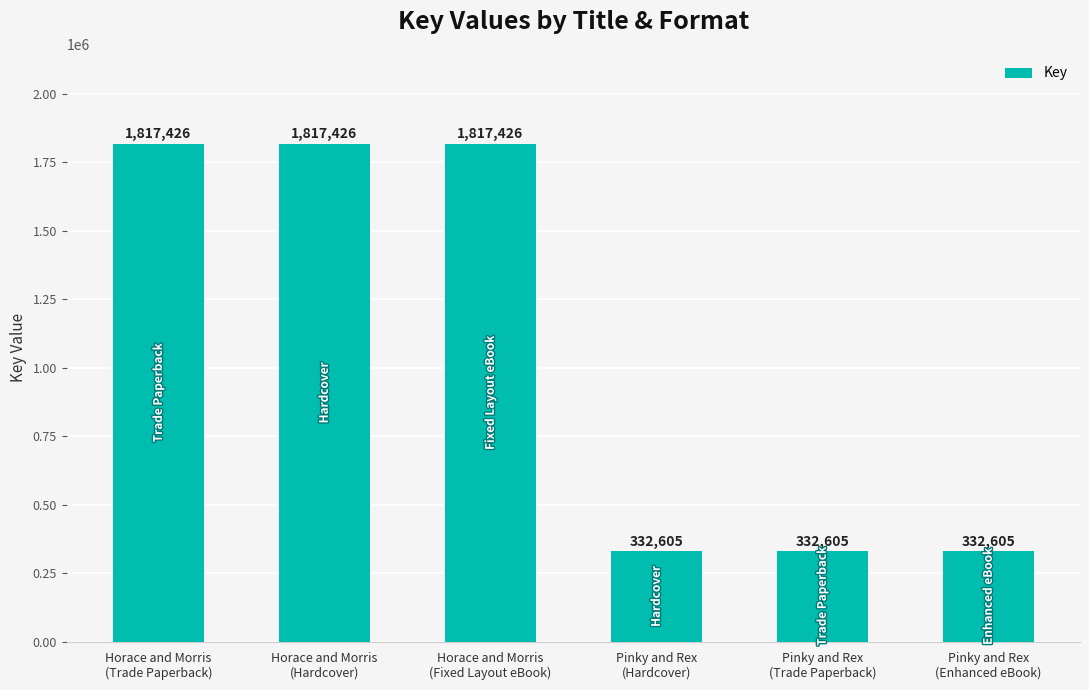

Reading left to right, list all the values displayed in this chart.

Horace and Morris
(Trade Paperback)=1817426	Horace and Morris
(Hardcover)=1817426	Horace and Morris
(Fixed Layout eBook)=1817426	Pinky and Rex
(Hardcover)=332605	Pinky and Rex
(Trade Paperback)=332605	Pinky and Rex
(Enhanced eBook)=332605